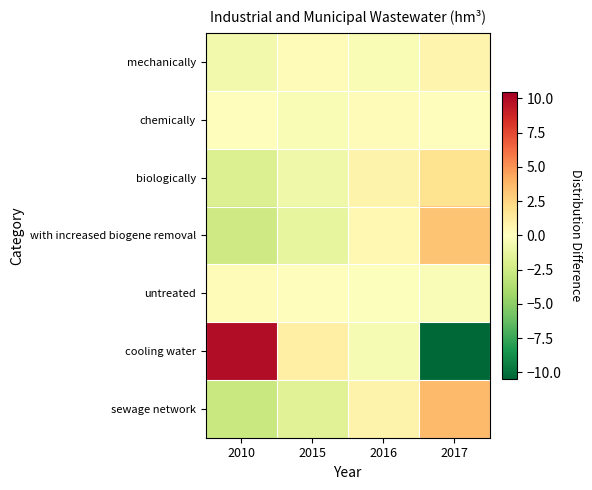

Reading left to right, what are all the values shown in this chart?

mechanically: 2010=-0.7	2015=0.3	2016=-0.4	2017=0.7
chemically: 2010=0.1	2015=-0.4	2016=0.2	2017=0.1
biologically: 2010=-1.8	2015=-0.8	2016=0.8	2017=1.9
with increased biogene removal: 2010=-2.5	2015=-1.2	2016=0.5	2017=3.2
untreated: 2010=0.2	2015=0.1	2016=-0.2	2017=-0.2
cooling water: 2010=9.9	2015=1.0	2016=-0.5	2017=-10.4
sewage network: 2010=-2.7	2015=-1.7	2016=0.8	2017=3.6